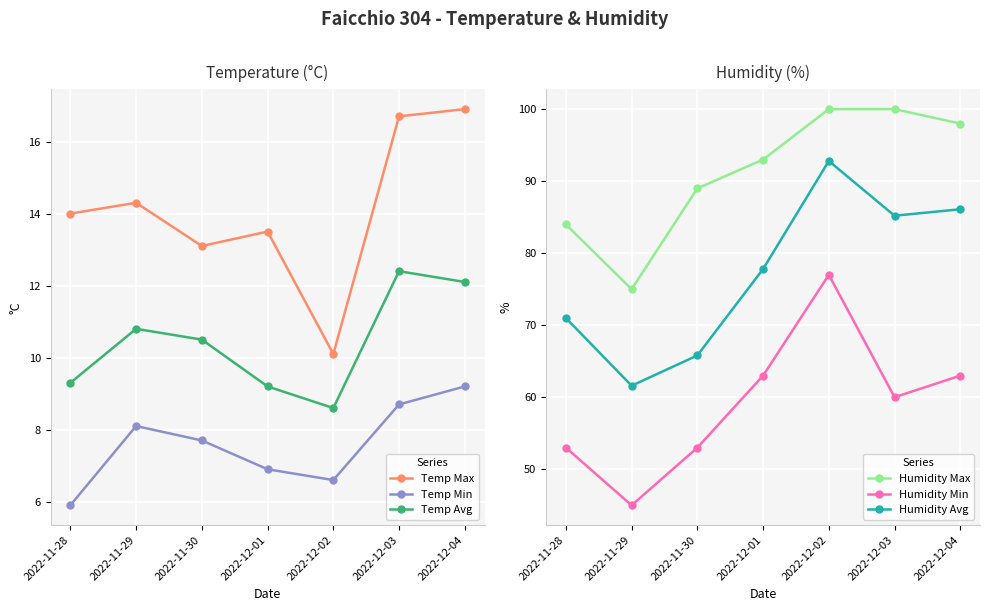

At which category is the sum across all series the highest?

2022-12-02